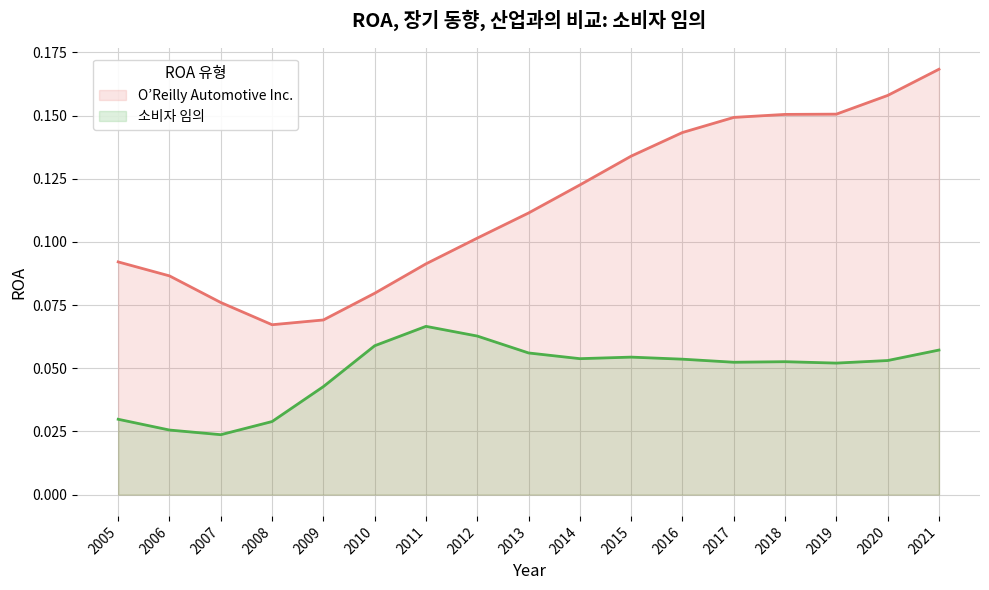

True or false: O’Reilly Automotive Inc. and 소비자 임의 intersect in this chart.

False